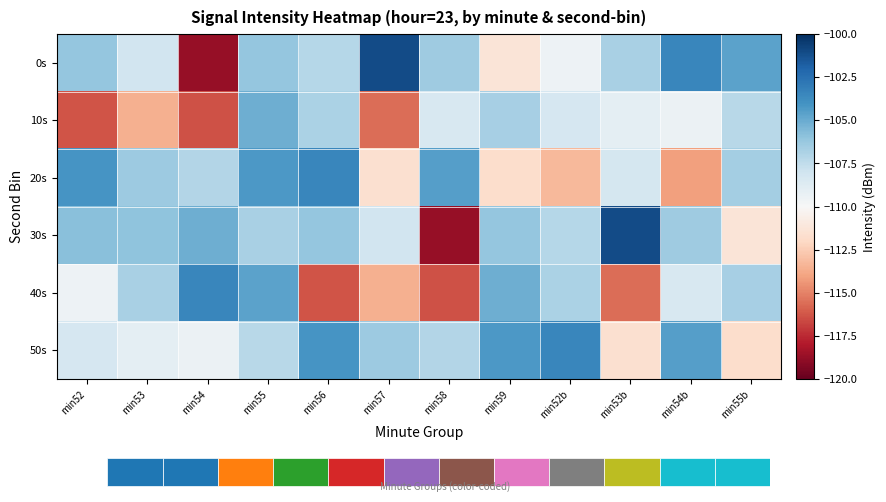

Rank the series by their maximum value, from lowest to highest.

10s, 40s, 20s, 50s, 0s, 30s